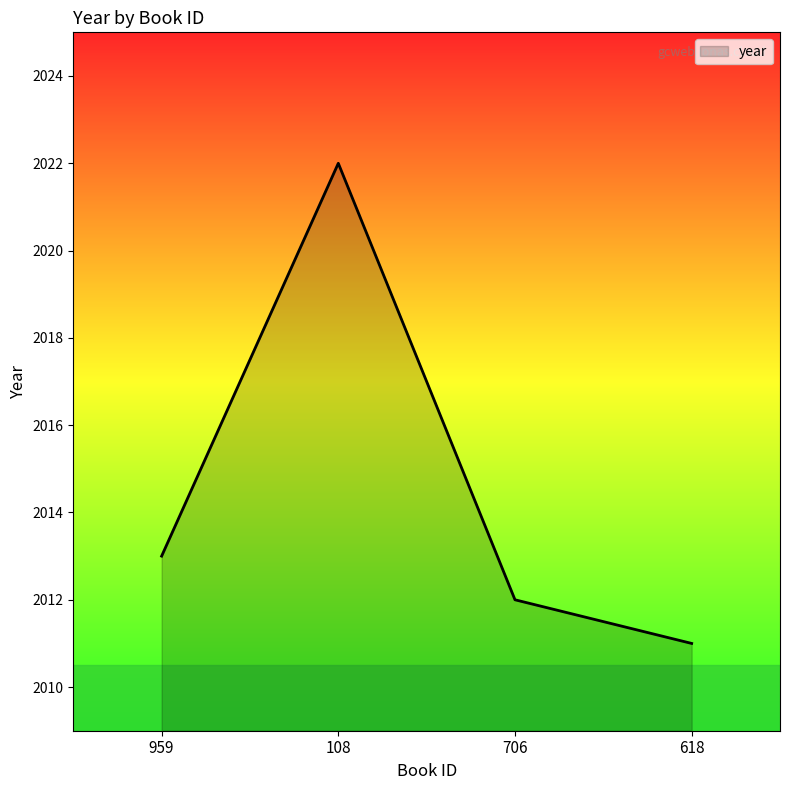

Which label corresponds to the largest value in the chart?

108